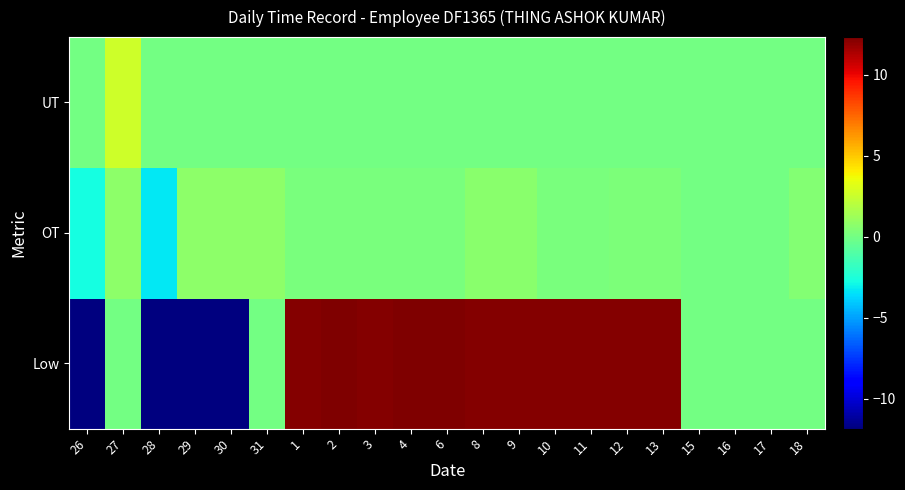

At which category does the chart reach its peak across all series?

2